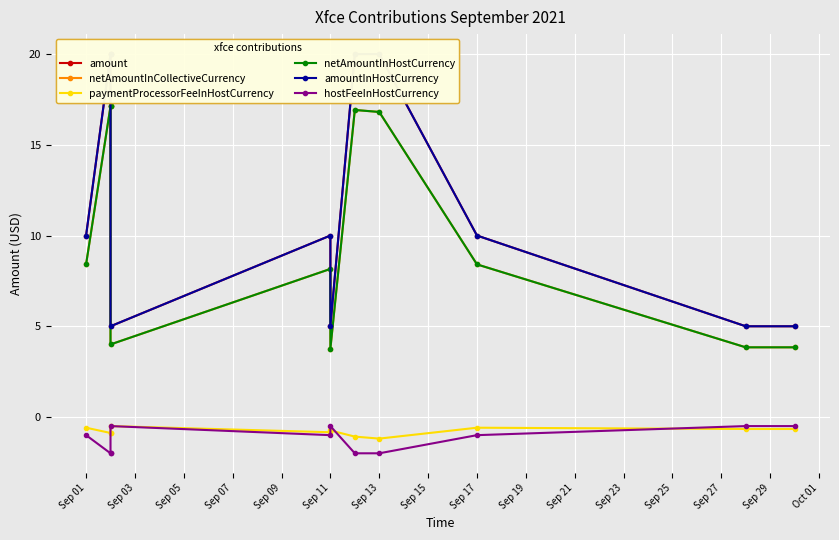

Reading left to right, extract all data points from this chart.

amount: 10.0	20.0	20.0	5.0	10.0	5.0	20.0	20.0	10.0	5.0	5.0
netAmountInCollectiveCurrency: 8.4	17.1	17.1	4.0	8.2	3.8	16.9	16.8	8.4	3.8	3.8
paymentProcessorFeeInHostCurrency: -0.6	-0.9	-0.9	-0.5	-0.8	-0.7	-1.1	-1.2	-0.6	-0.7	-0.7
netAmountInHostCurrency: 8.4	17.1	17.1	4.0	8.2	3.8	16.9	16.8	8.4	3.8	3.8
amountInHostCurrency: 10.0	20.0	20.0	5.0	10.0	5.0	20.0	20.0	10.0	5.0	5.0
hostFeeInHostCurrency: -1.0	-2.0	-2.0	-0.5	-1.0	-0.5	-2.0	-2.0	-1.0	-0.5	-0.5